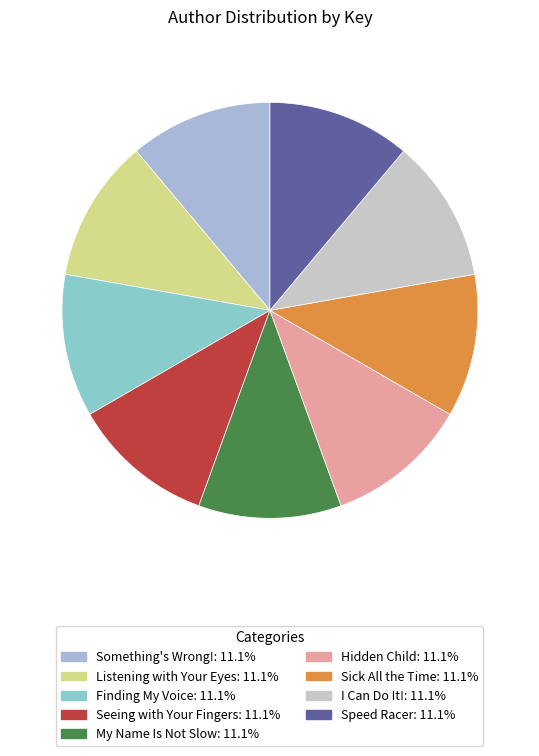

How many segments does this pie chart have?

9